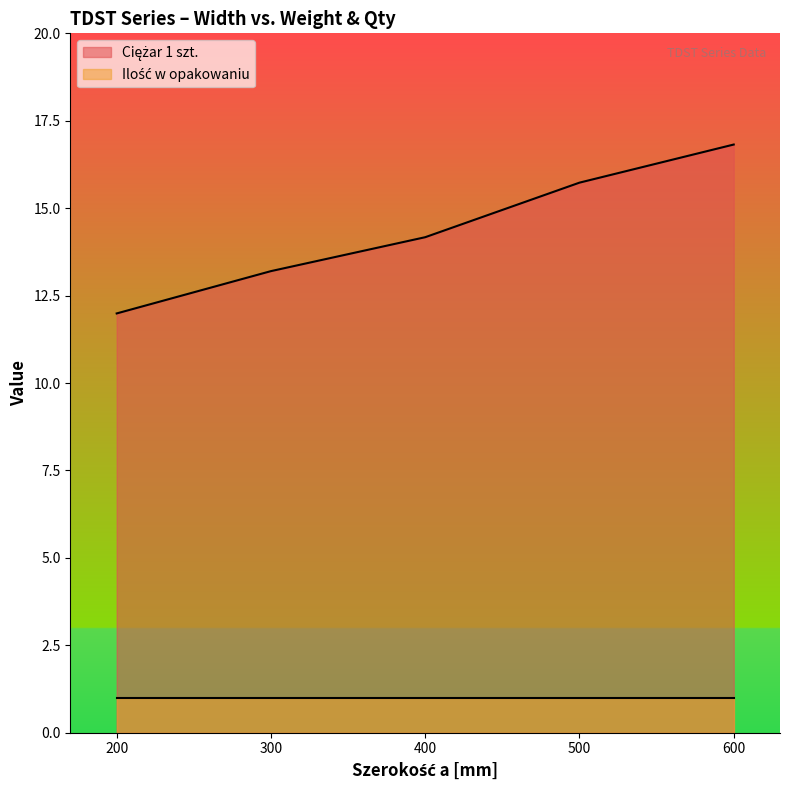

What is the difference between the second highest and second lowest values?

2.5